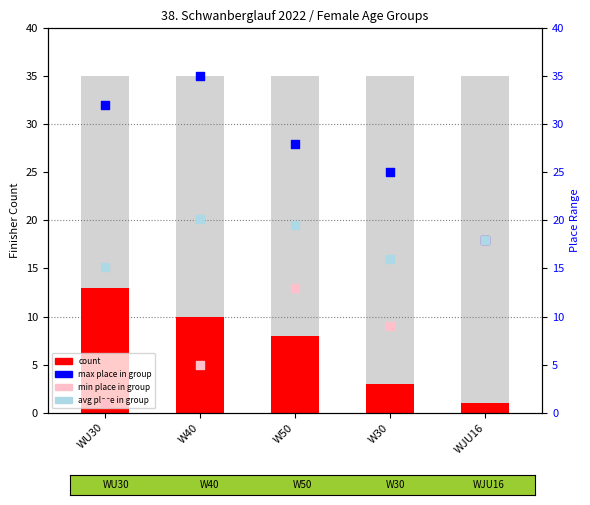

Is the value of max place (worst) at W50 greater than the value of count at W50?

Yes